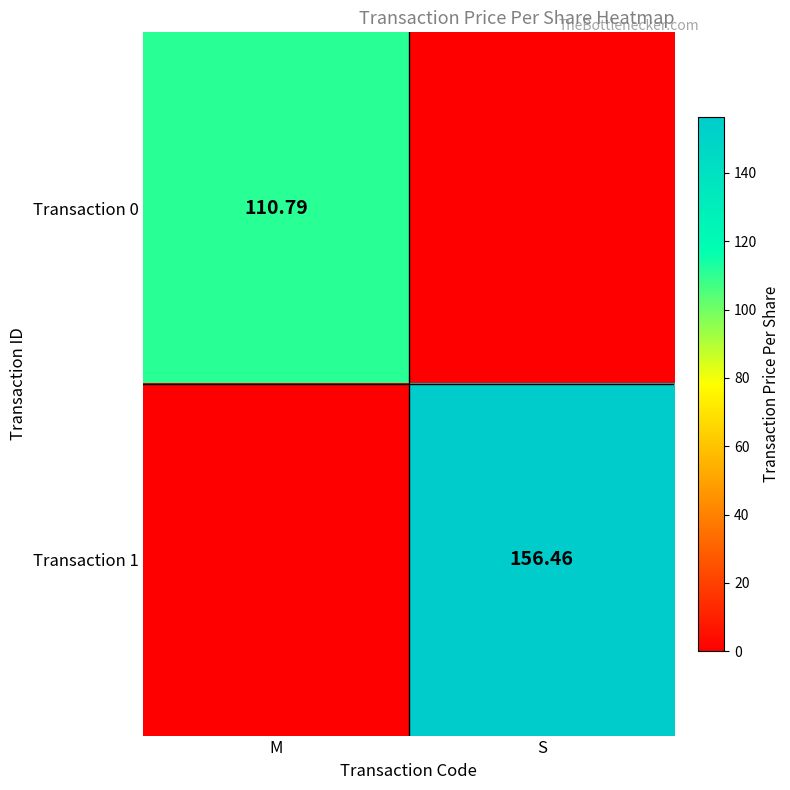

At which label is Transaction 0 closest to 55?

S